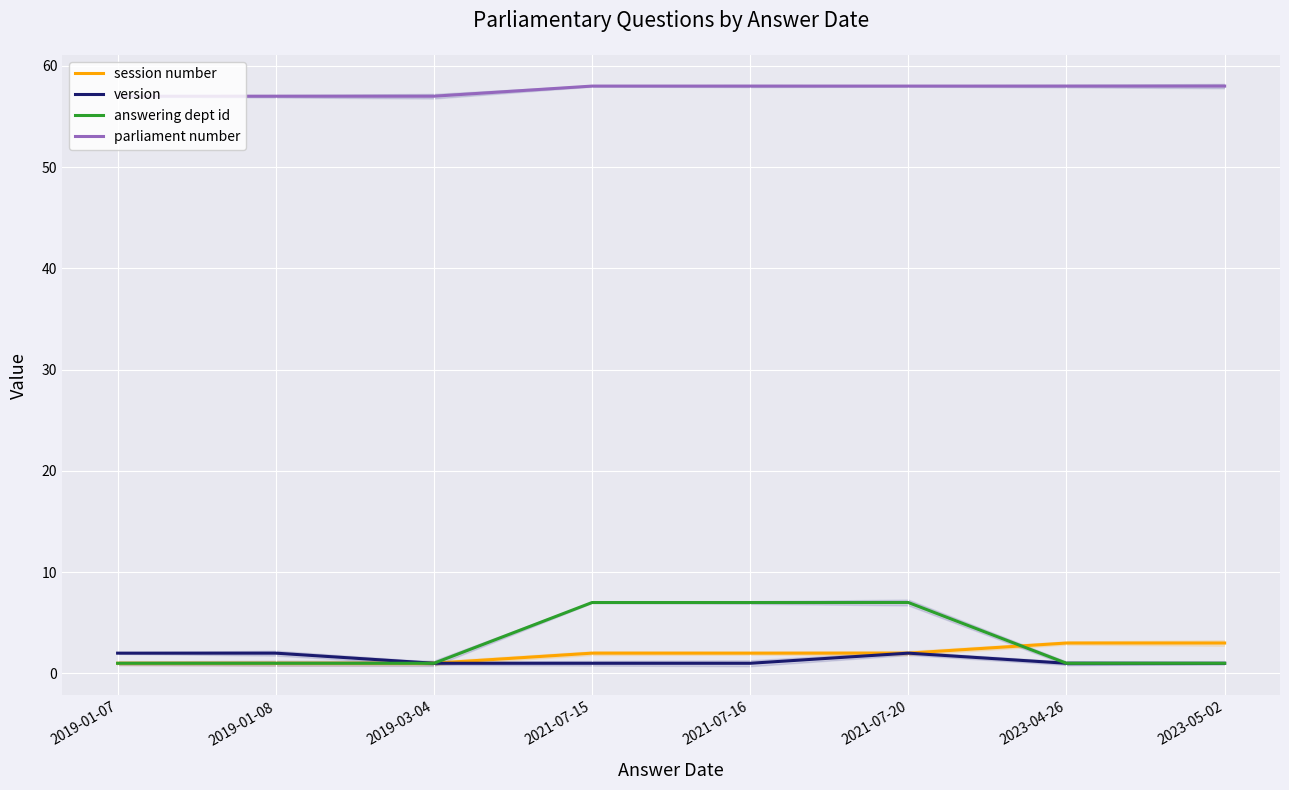

True or false: version and answering dept id intersect in this chart.

False